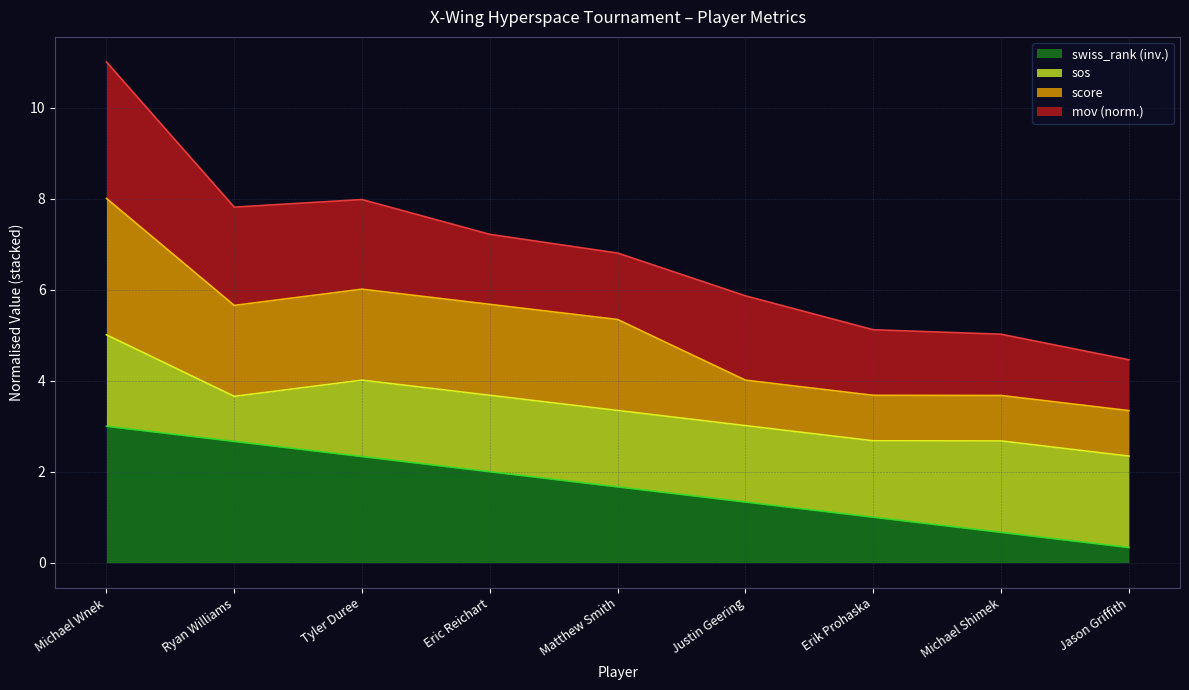

What position from the right is Justin Geering?

4